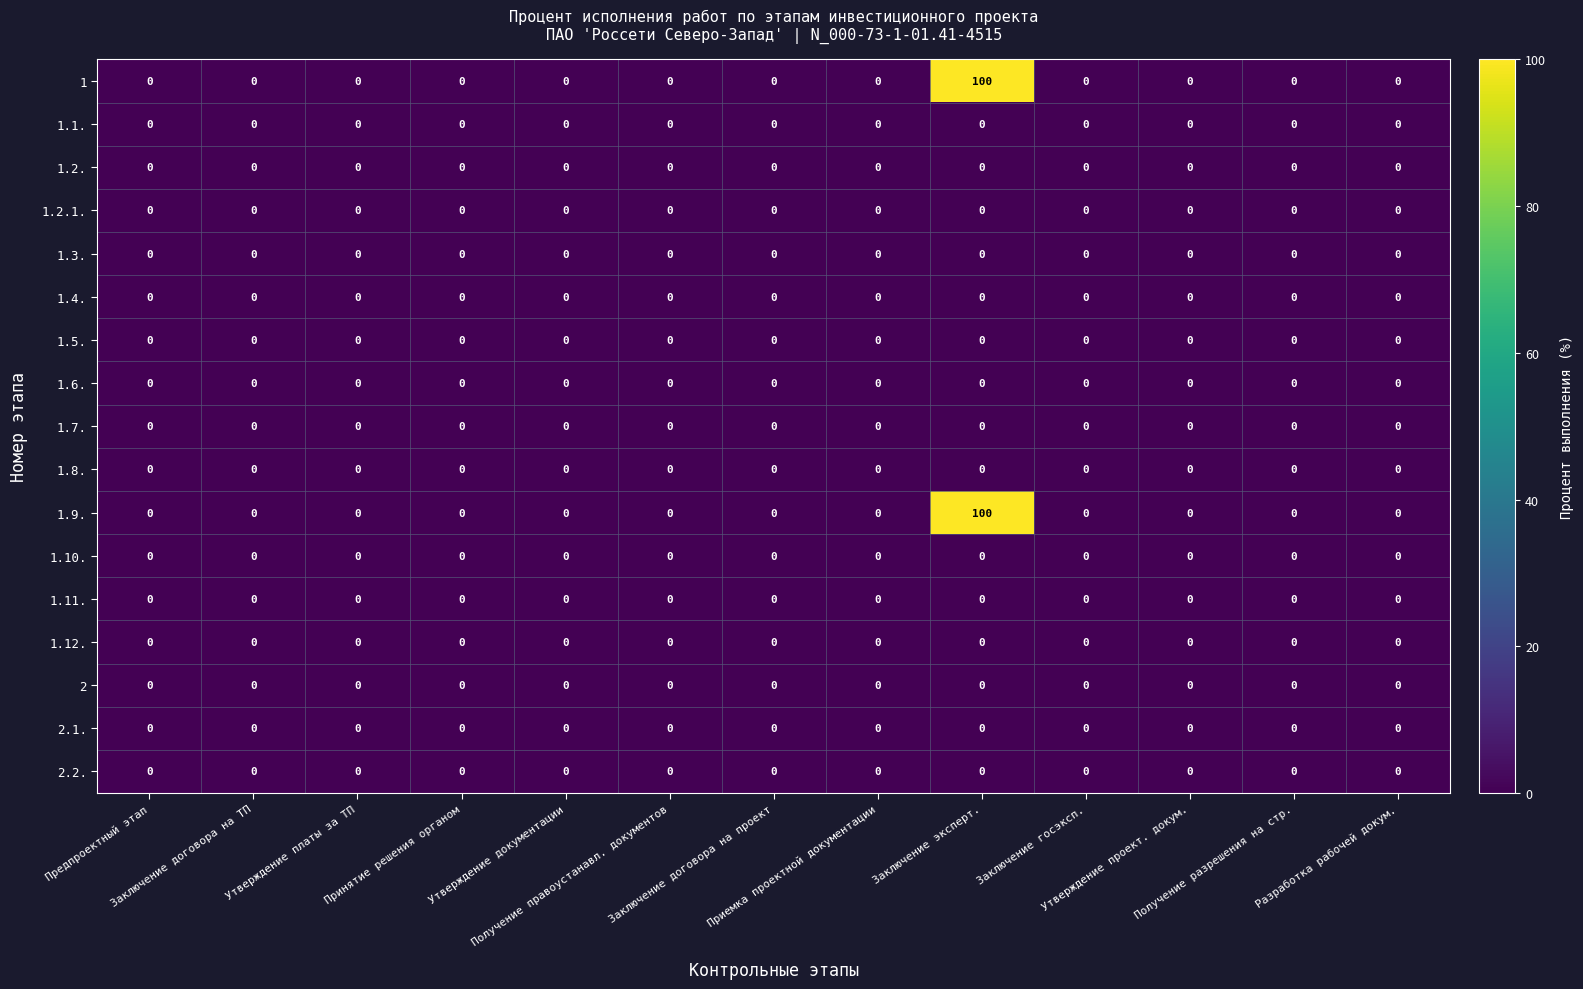

How many series are shown in this chart?

17